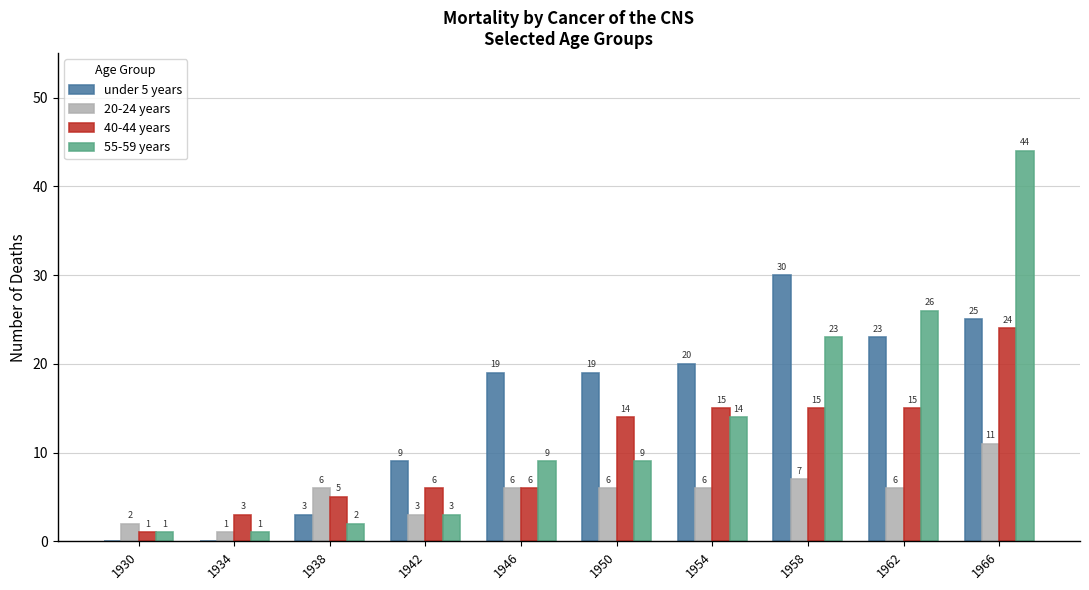

At which category does the chart reach its peak across all series?

1966